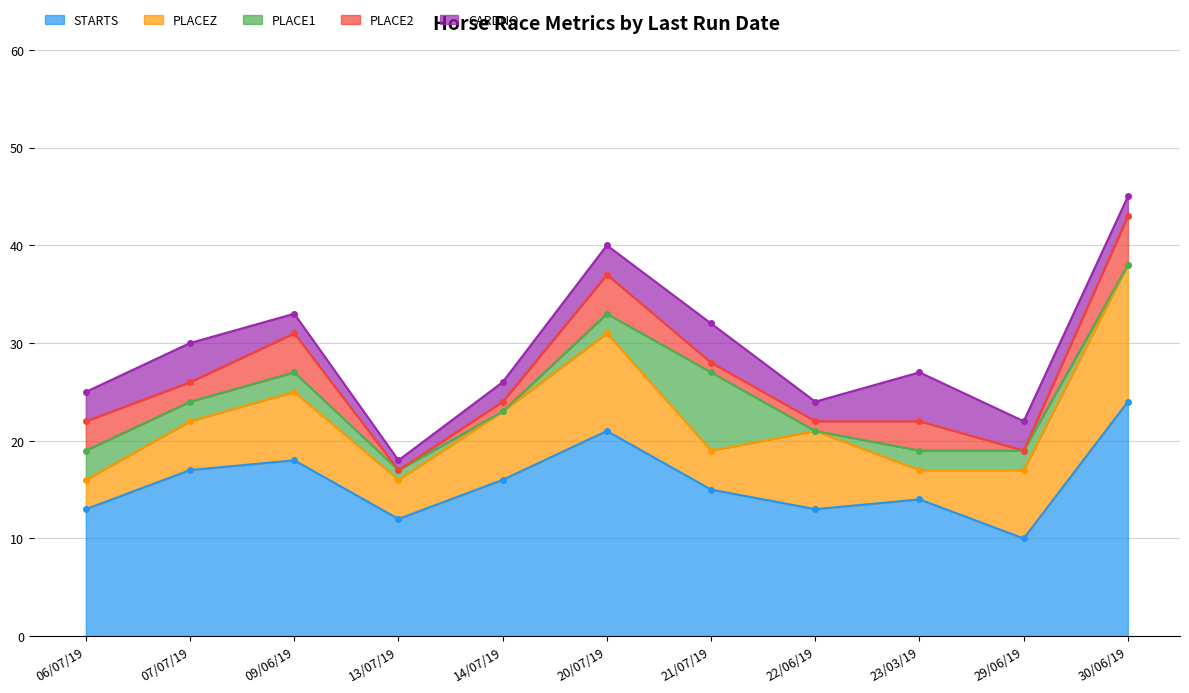

What is the difference between the second highest and minimum values in the STARTS series?

11